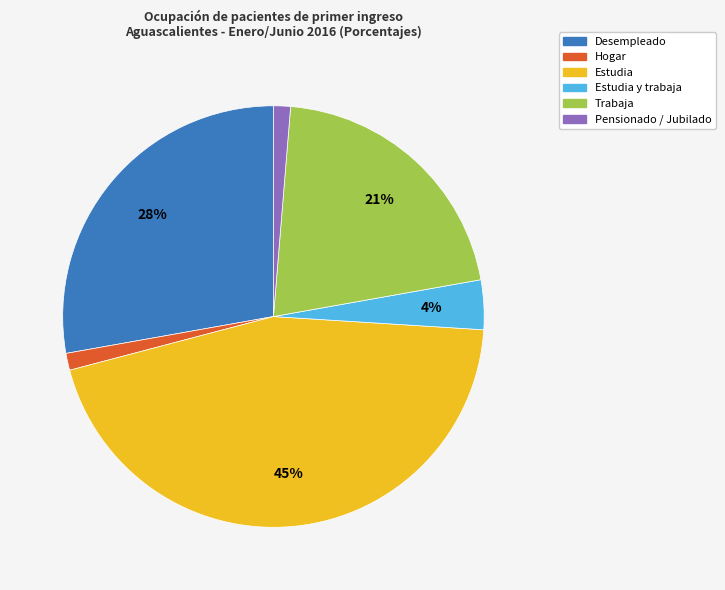

Is there a majority slice in this chart?

No